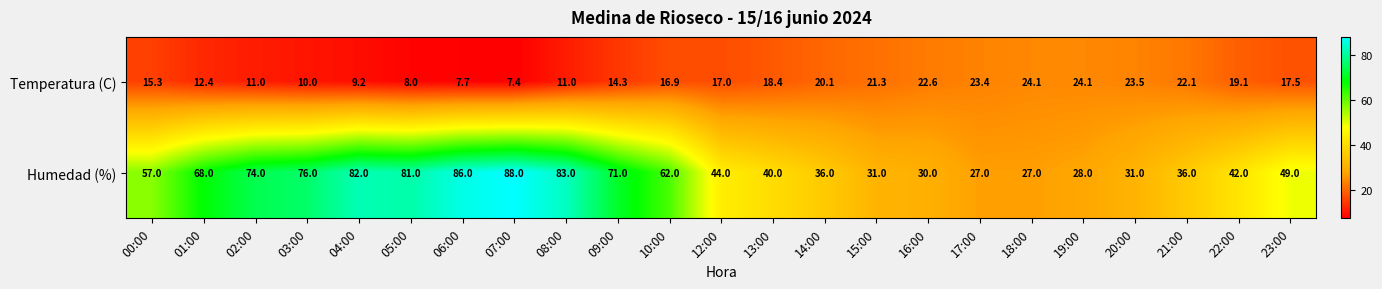

At which category is the sum across all series the highest?

07:00